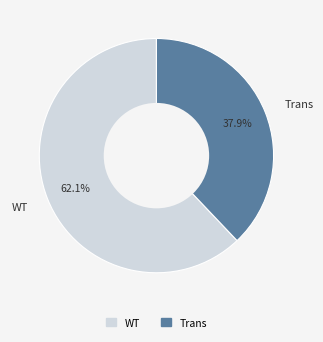

To the nearest percent, what is the difference between the Trans and WT slice percentages?

24%